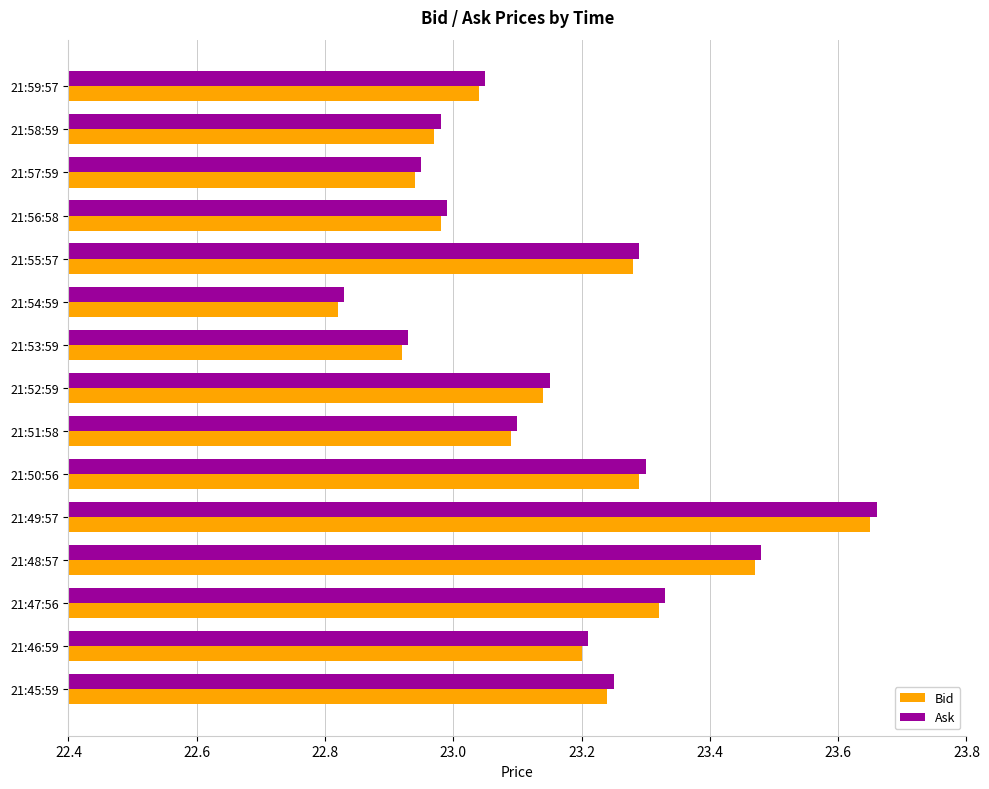

How many data points does each series have?

15